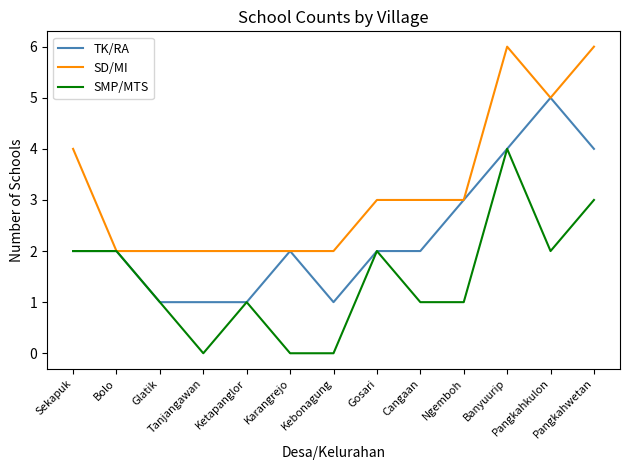

The value of SD/MI at Pangkahwetan is 6. True or false?

True